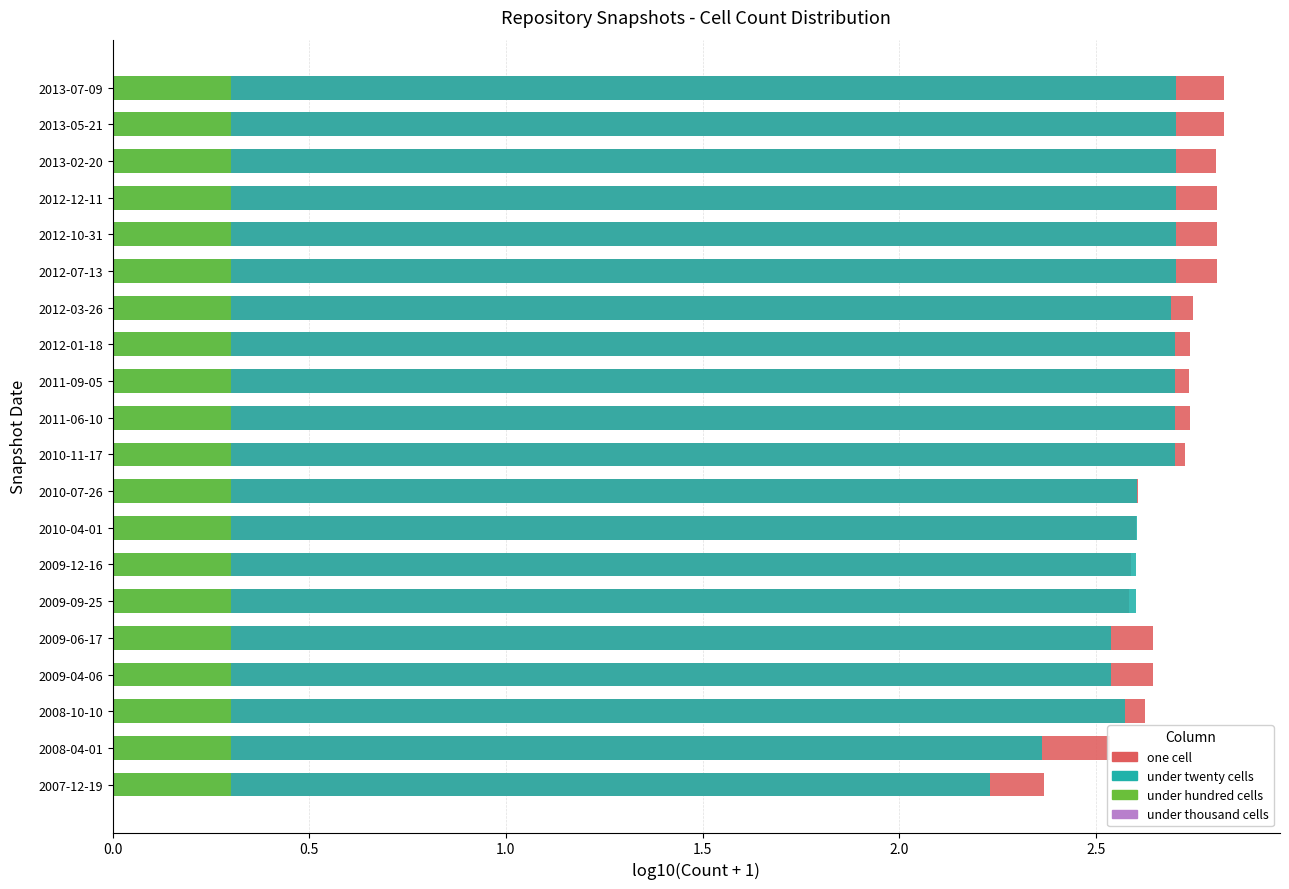

How many groups of bars are there?

20